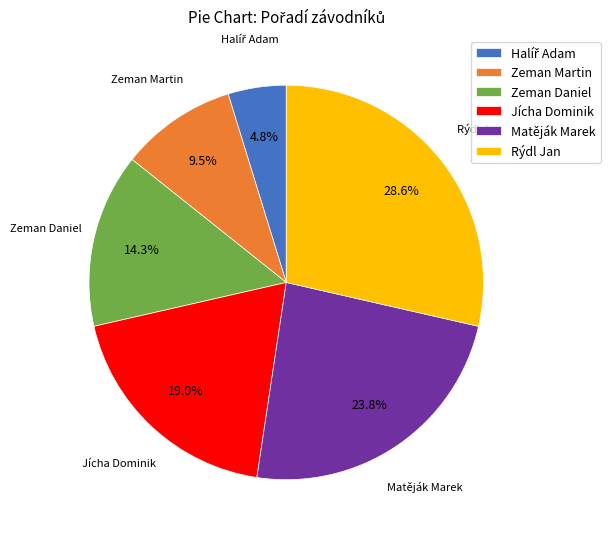

Combined, do Jícha Dominik and Matěják Marek account for over 50%?

No